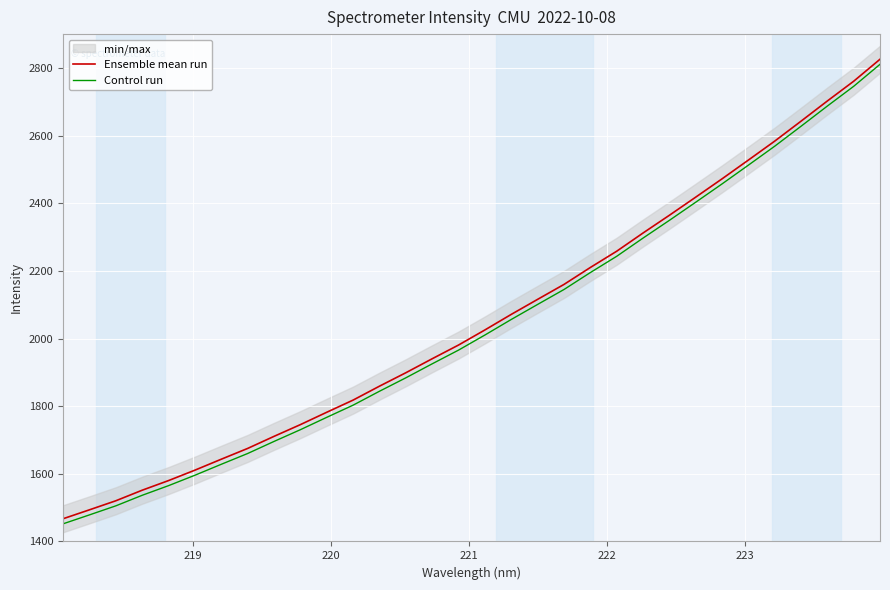

True or false: Control run and Ensemble mean run intersect in this chart.

False